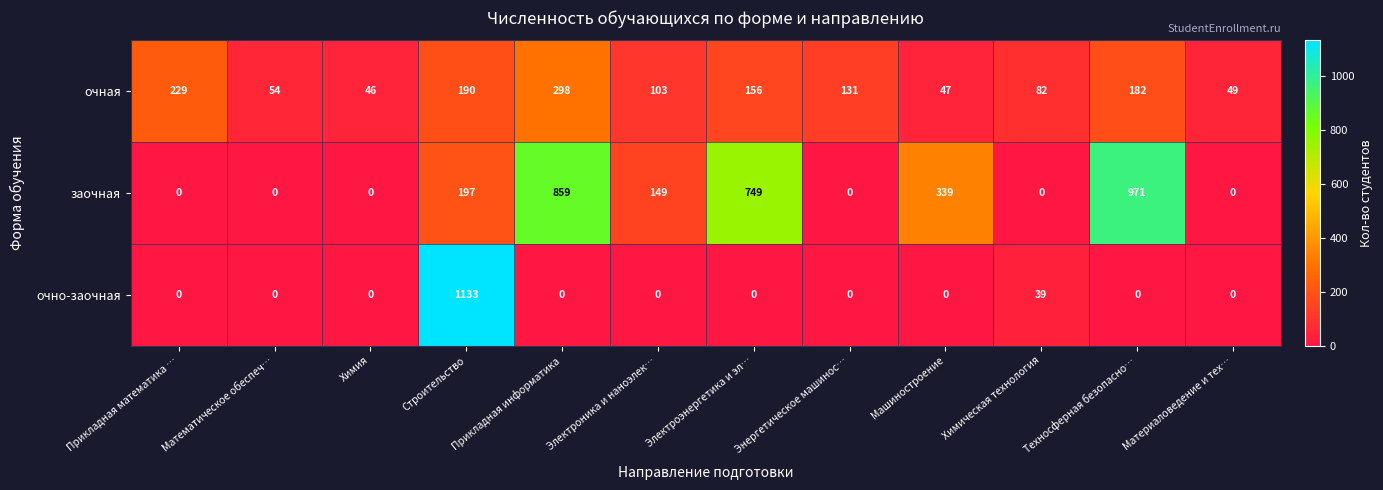

At which label does заочная reach its peak?

Техносферная безопасно…